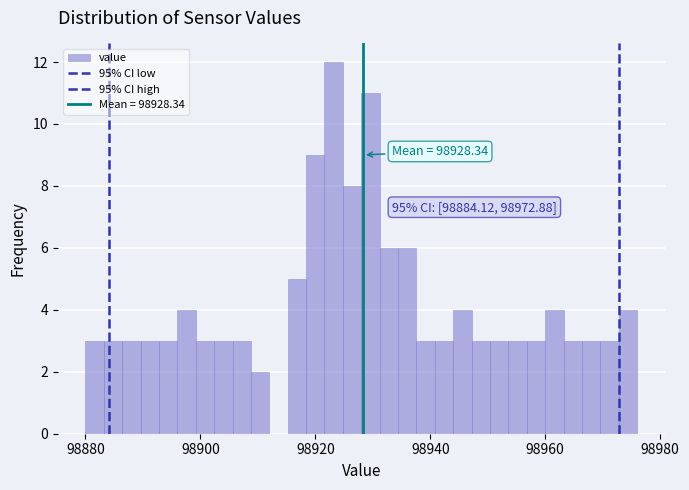

Read against the x-axis, roughly where is the centre of the tallest bar?

98924